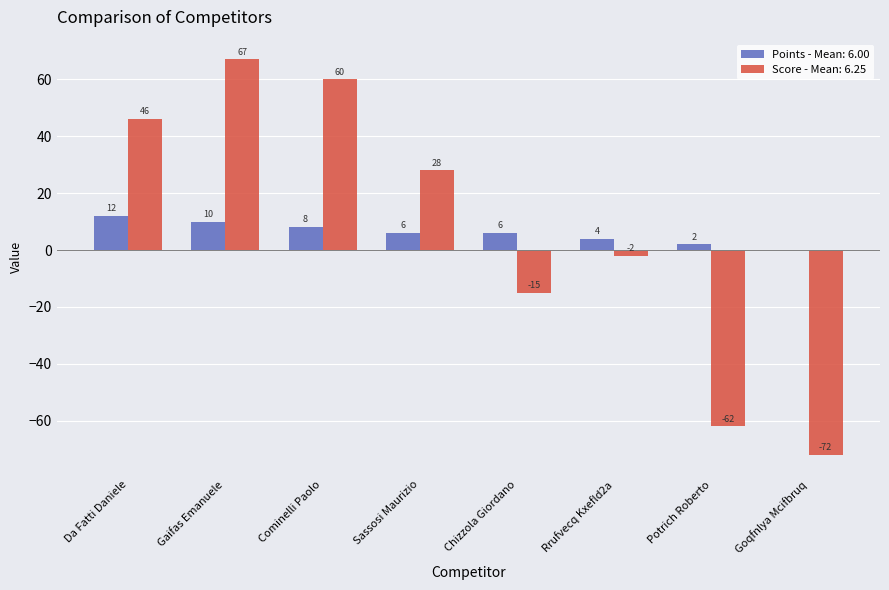

At which category is the sum across all series the highest?

Gaifas Emanuele